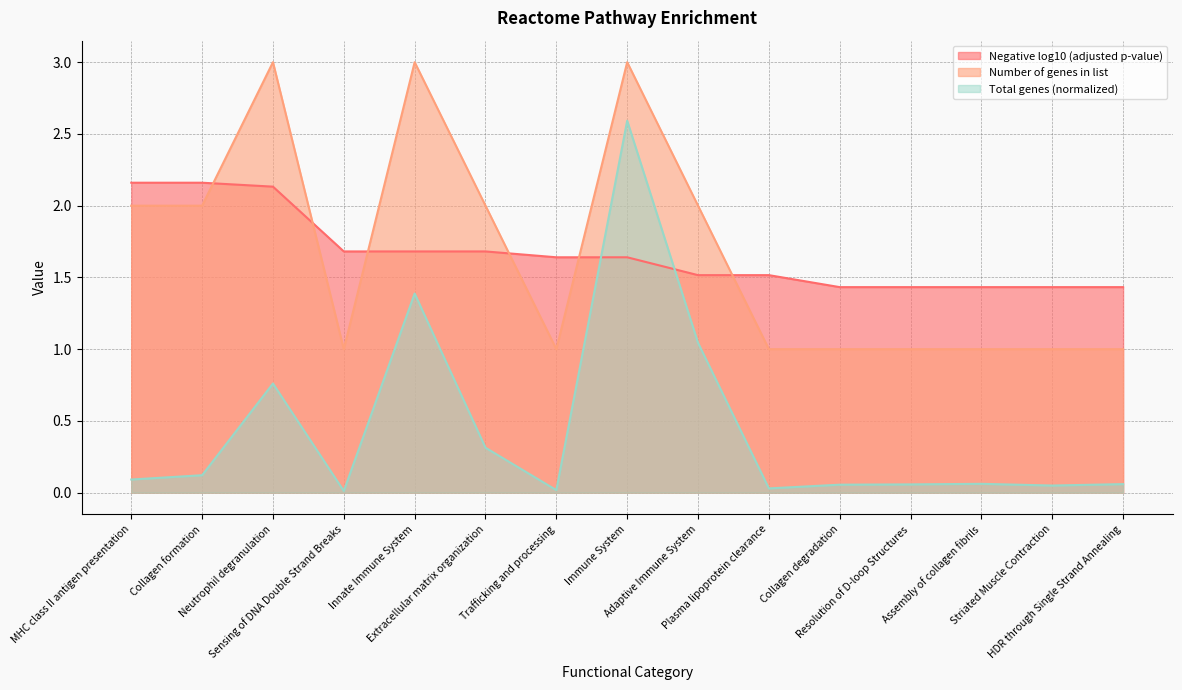

How many intersections are there between Negative log10 (adjusted p-value) and Total genes (scaled)?

2